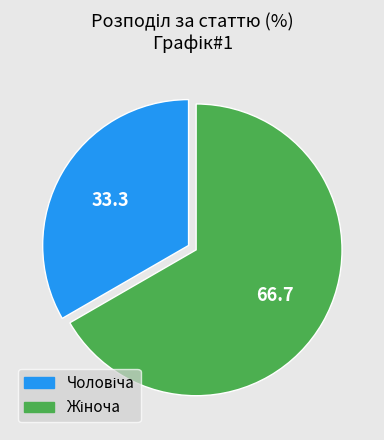

How many slices are in this pie chart?

2